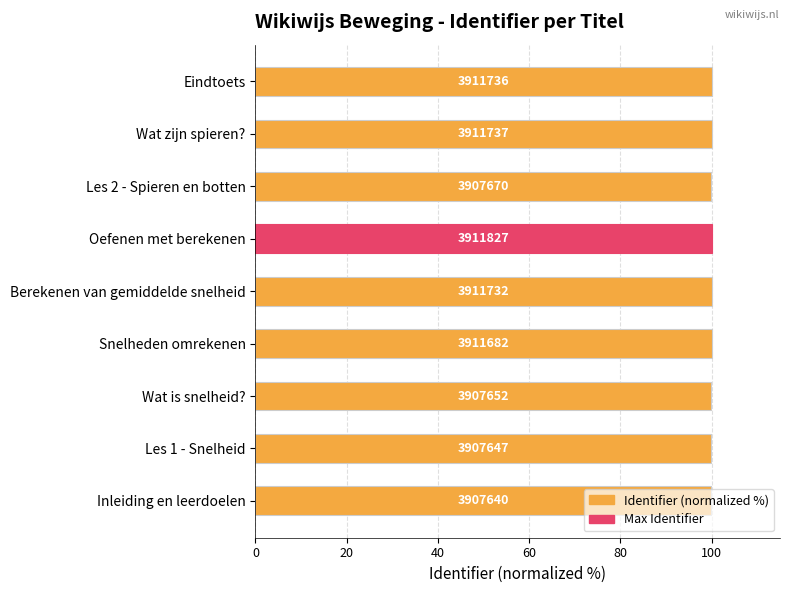

What is the average value?

100.0